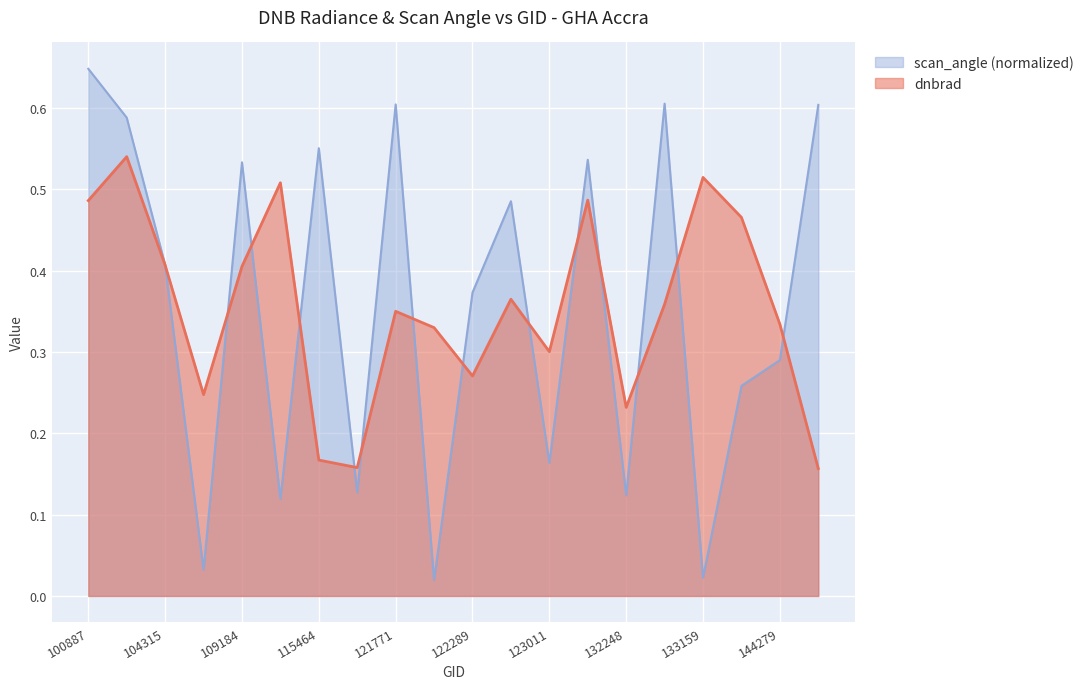

At how many categories does at least one series exceed 0?

20